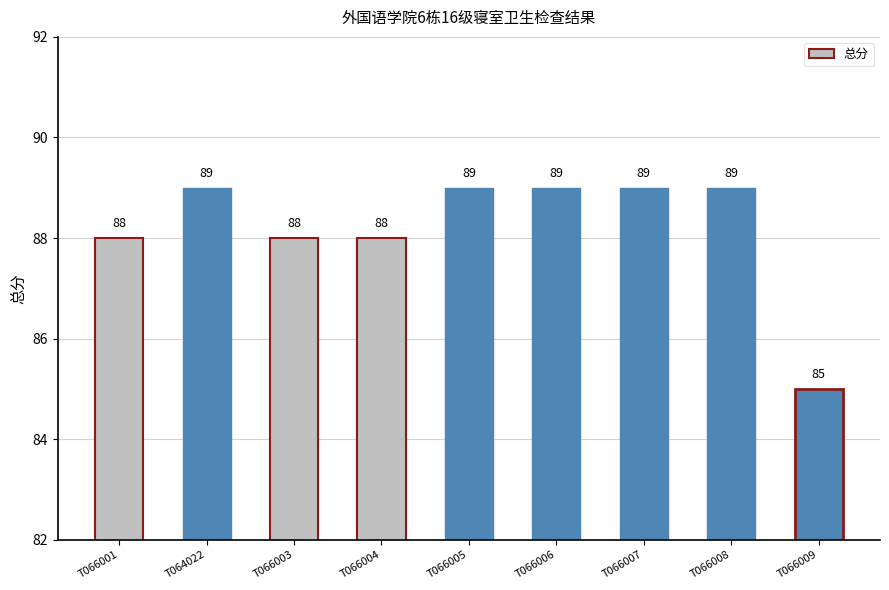

Which label corresponds to the smallest value in the chart?

T066009